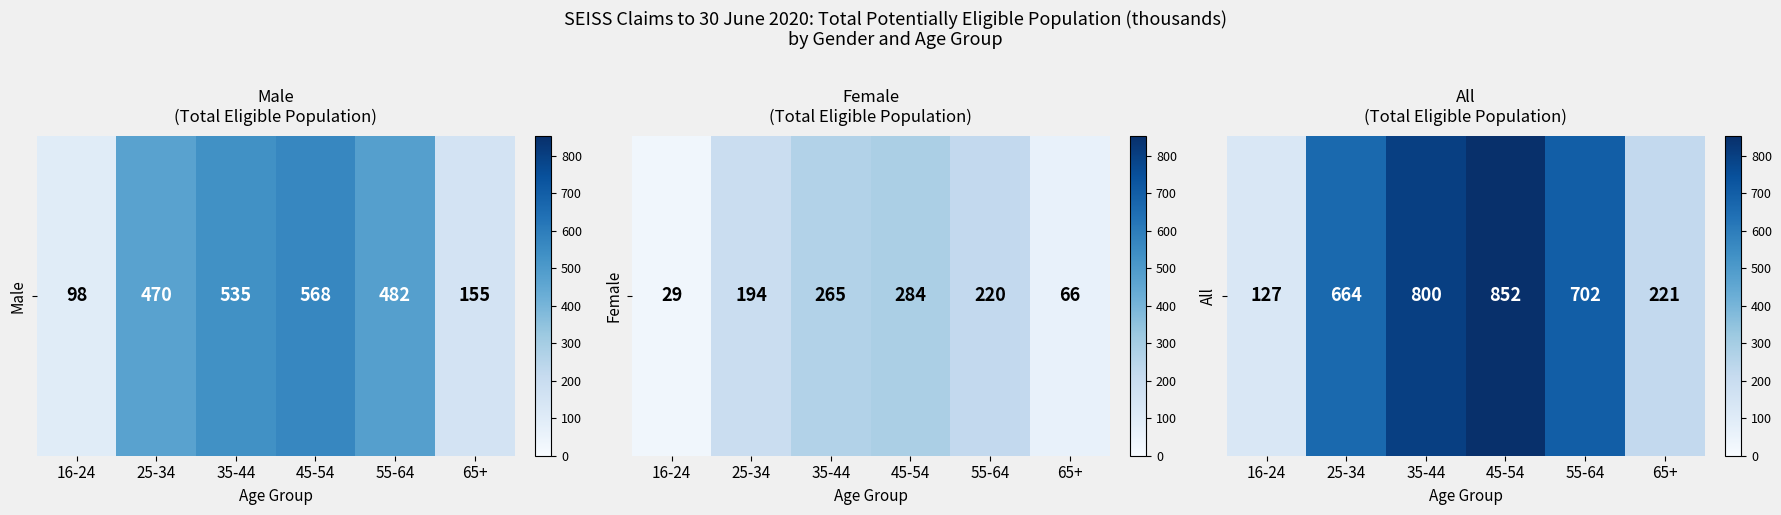

List the labels in order of value, smallest first.

16-24, 65+, 25-34, 55-64, 35-44, 45-54